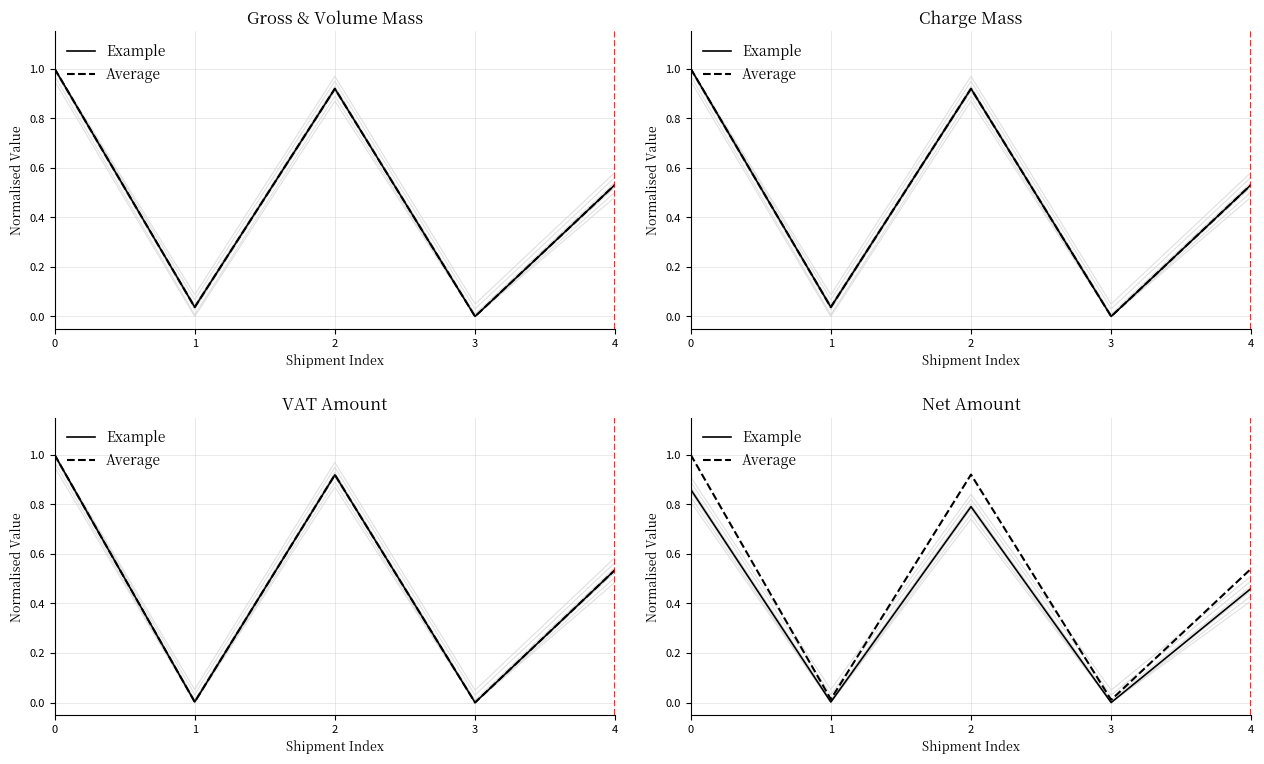

Reading right to left, list all the values displayed in this chart.

Example: 4=0.5	3=0.0	2=0.8	1=0.0	0=0.9
Average: 4=0.5	3=0.0	2=0.9	1=0.0	0=1.0